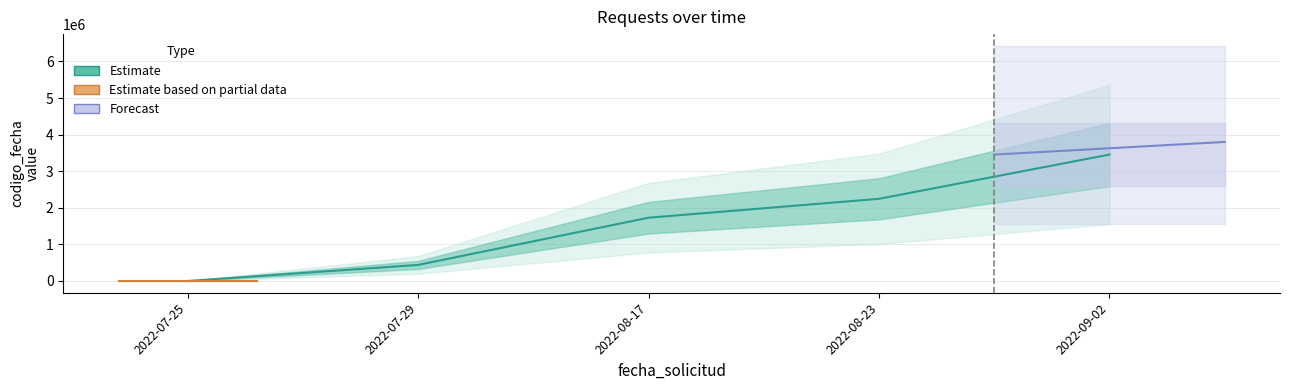

What is the label of the 3rd point from the left?

2022-08-17